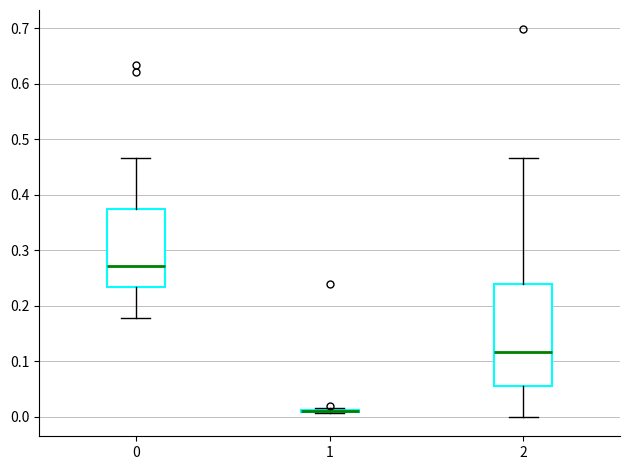

Where does the upper whisker of the box at x = 0 end on the y-axis? The values are not printed on the chart, so give them approximately, as read against the axis.

0.47